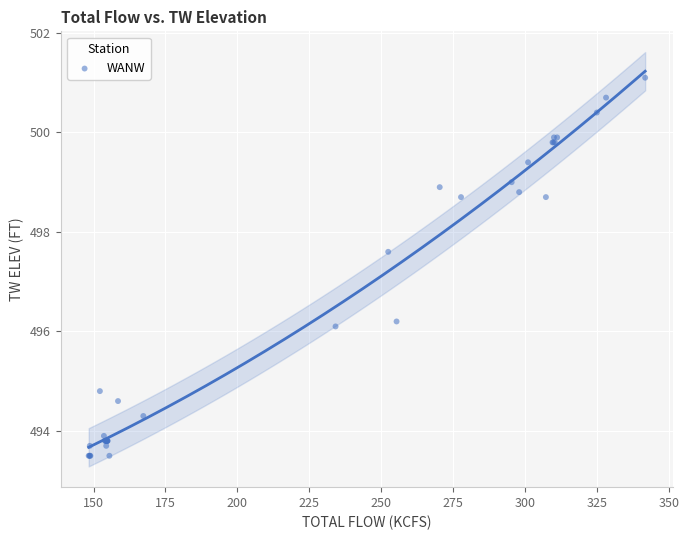

What Y value in the scatter plot is closest to 497?

497.6